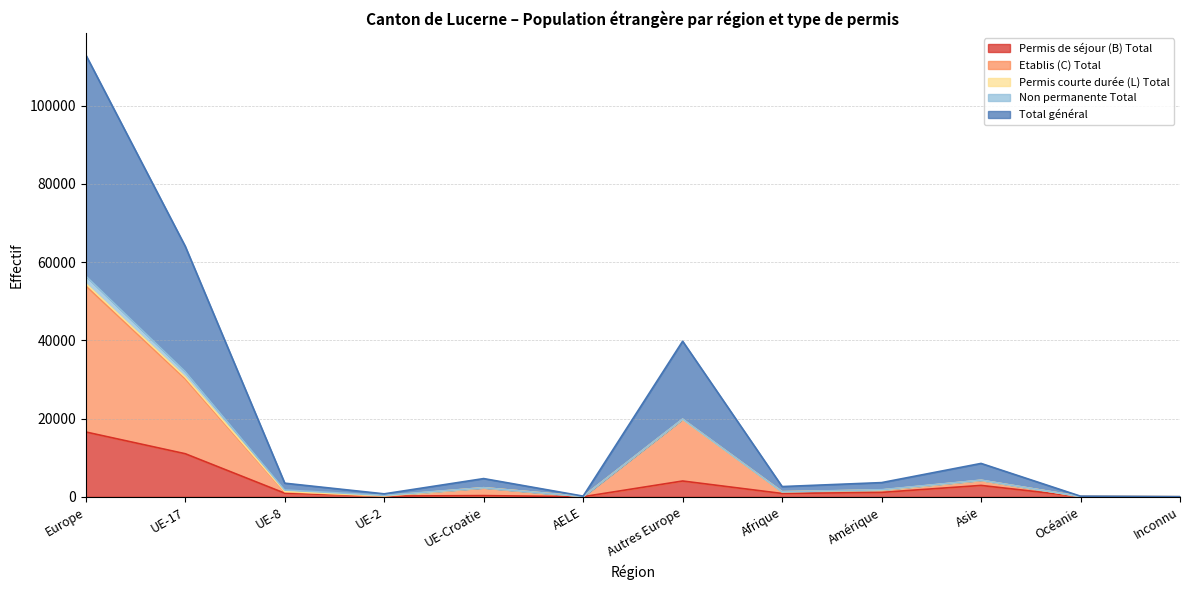

What is the highest value of the Permis de séjour (B) Total series?

16590